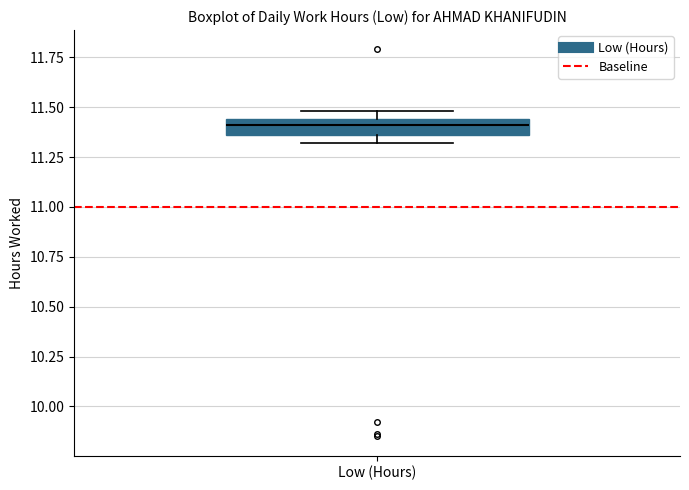

Read this box plot against the y-axis: the position of the median line, the range covered by the box, and the ends of both whiskers. The values are not printed on the chart, so give them approximately, as read against the axis.

median 11.40, box 11.35 to 11.45, whiskers 11.30 to 11.50